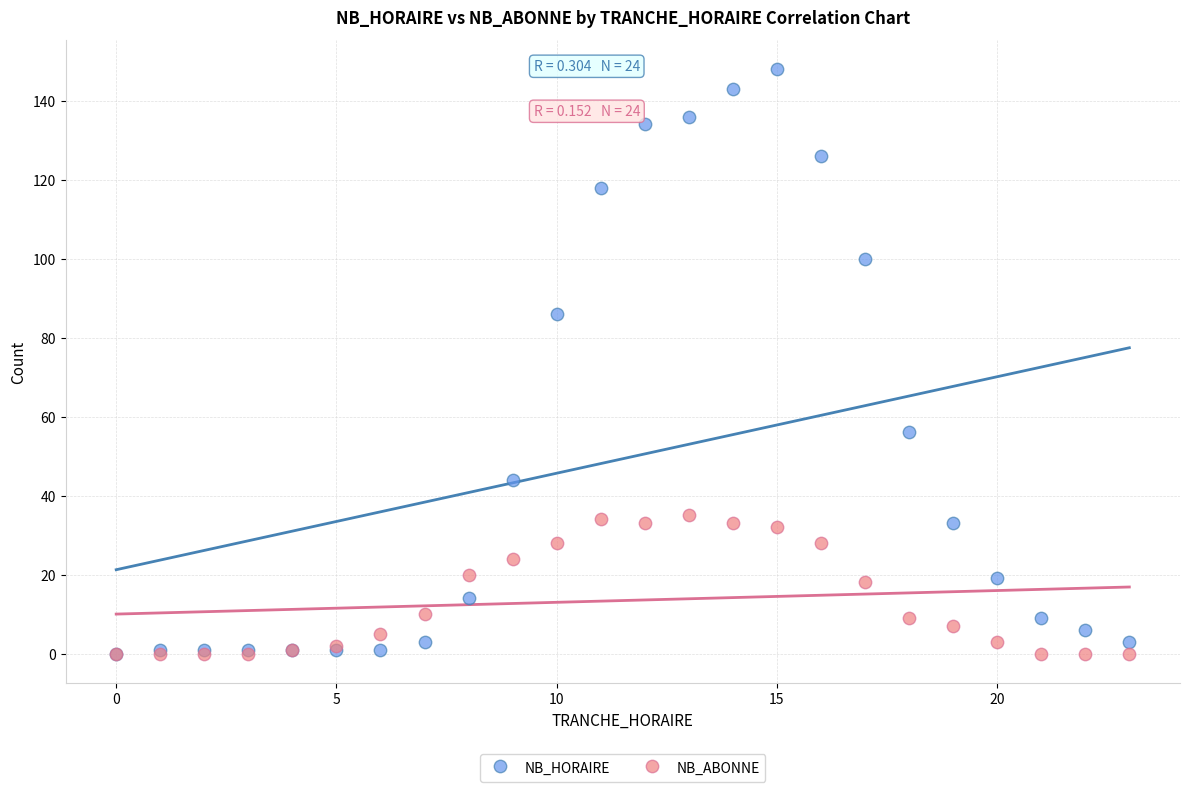

What are all the series names shown in the legend?

NB_HORAIRE, NB_ABONNE